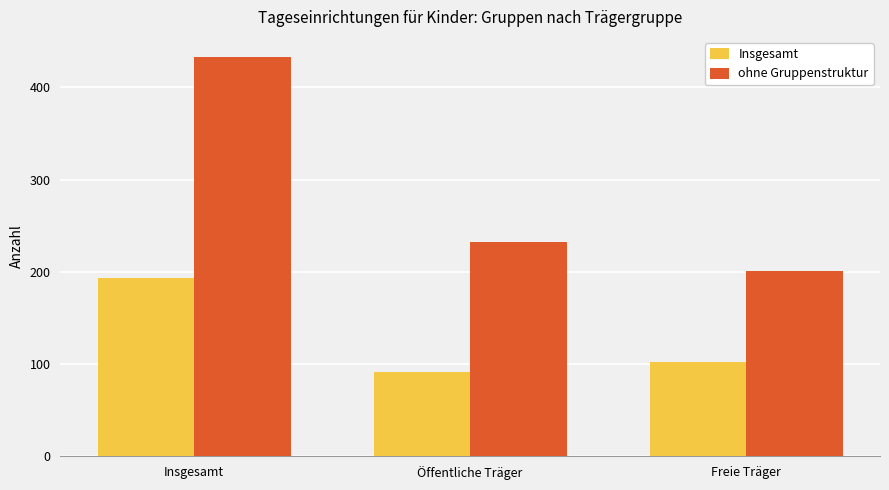

Reading left to right, what are all the values shown in this chart?

Insgesamt: 193	91	102
ohne Gruppenstruktur: 433	232	201